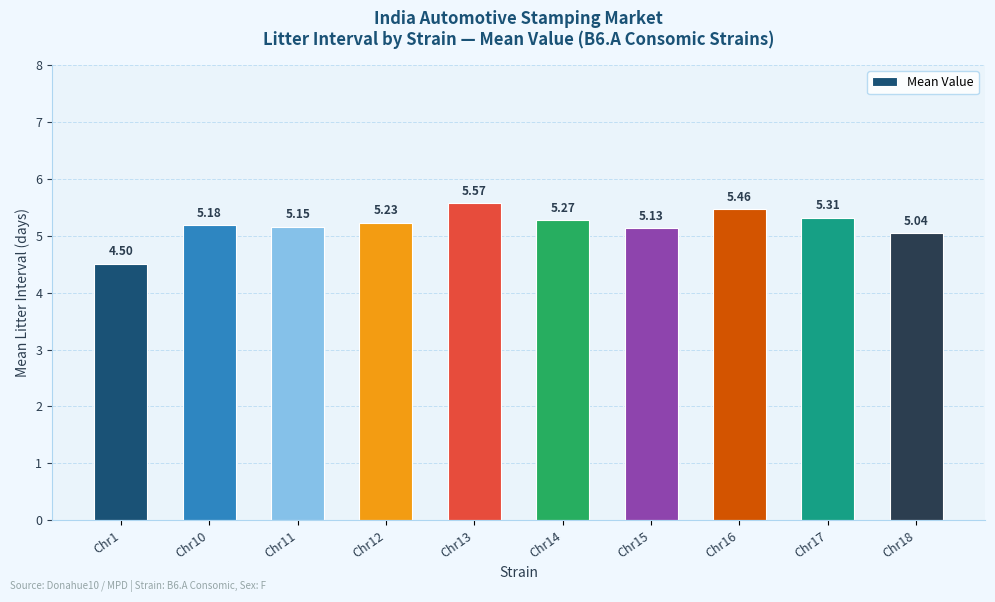

What is the difference between the maximum and minimum values?

1.1